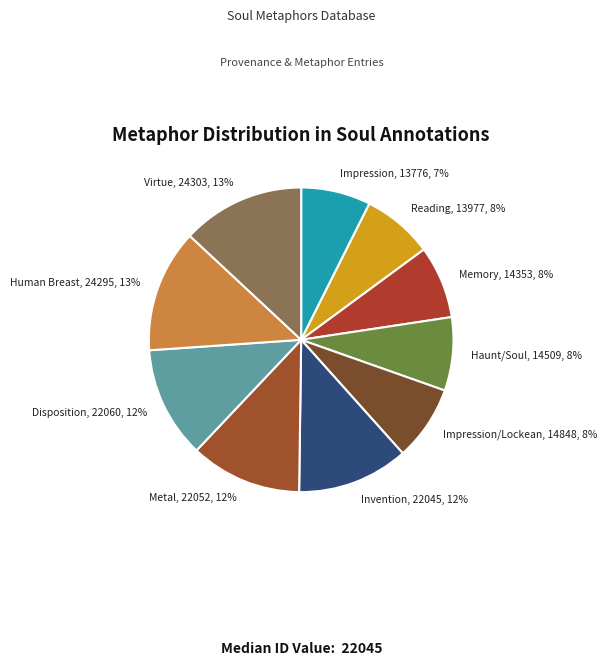

Does Reading account for over 50% of the chart?

No